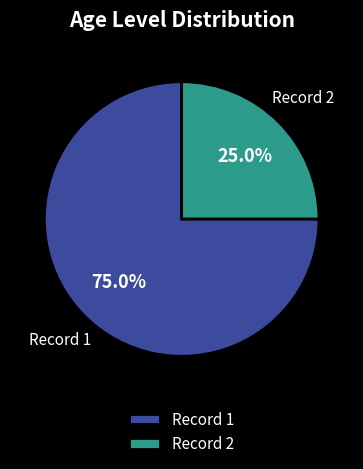

Do Record 2 and Record 1 together represent more than half of the pie?

Yes